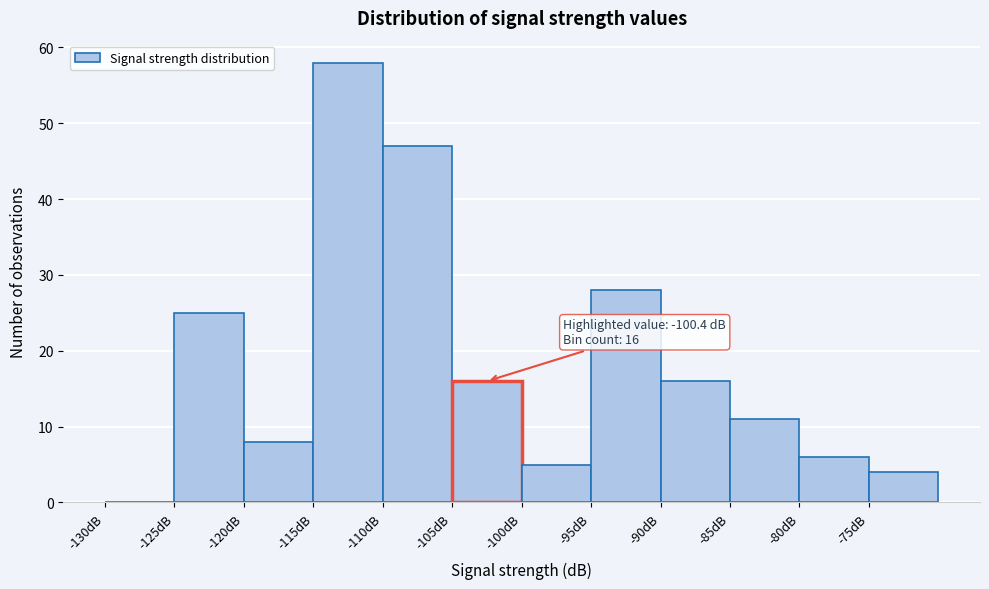

Which range on the x-axis has the tallest bar?

-115 to -110